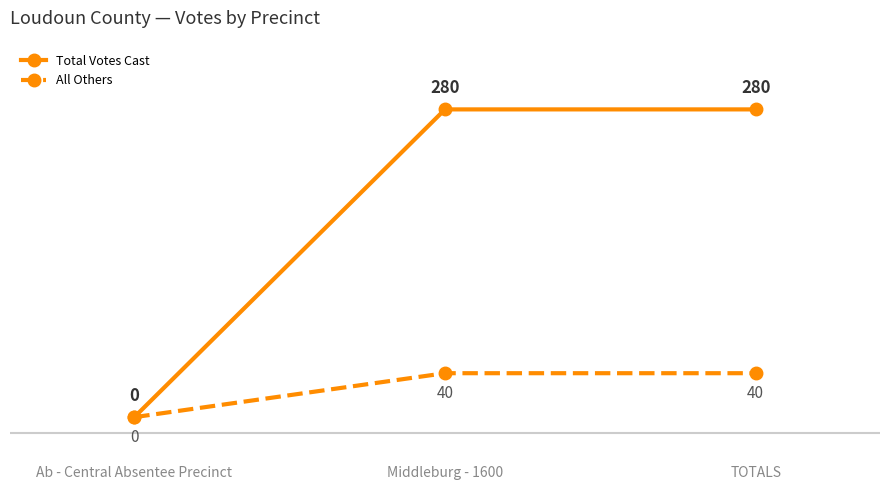

What is the label of the 3rd point from the right?

Ab - Central Absentee Precinct